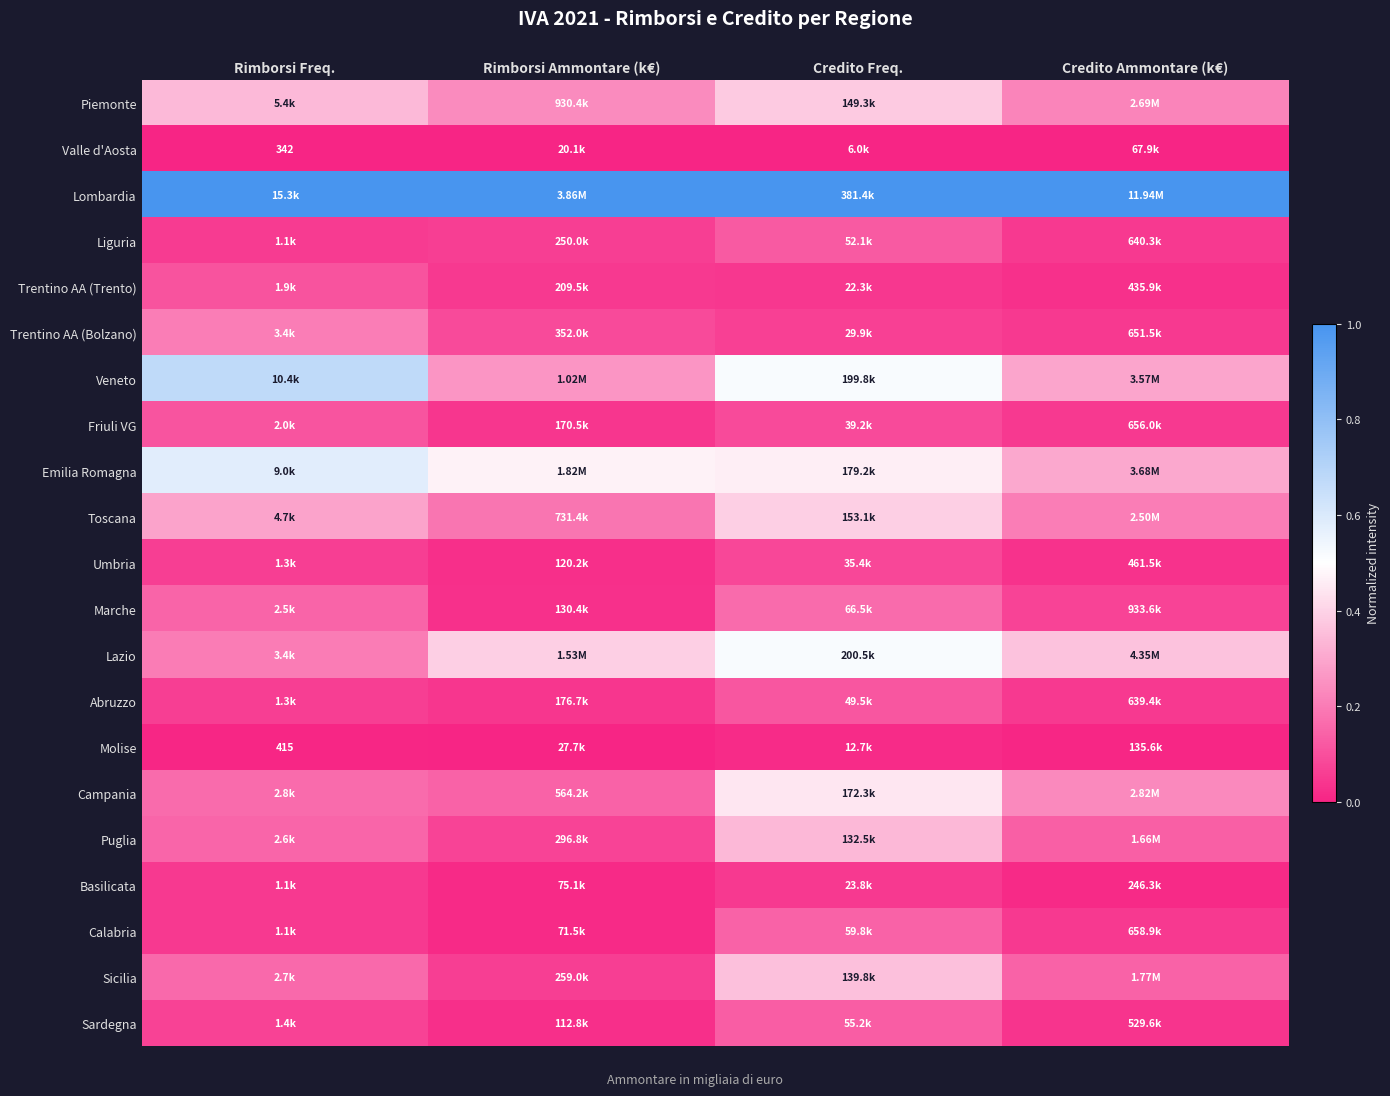

Which category has the highest value across all series?

Credito Ammontare (k€)